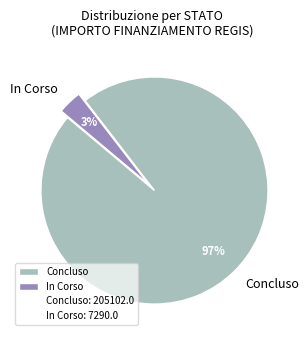

Is there a majority slice in this chart?

Yes